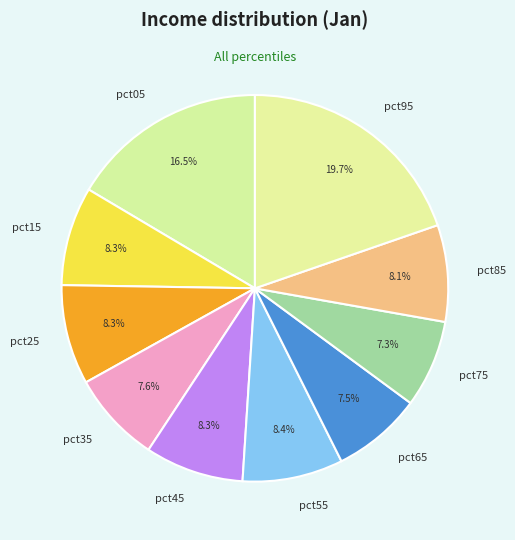

Is there a majority slice in this chart?

No